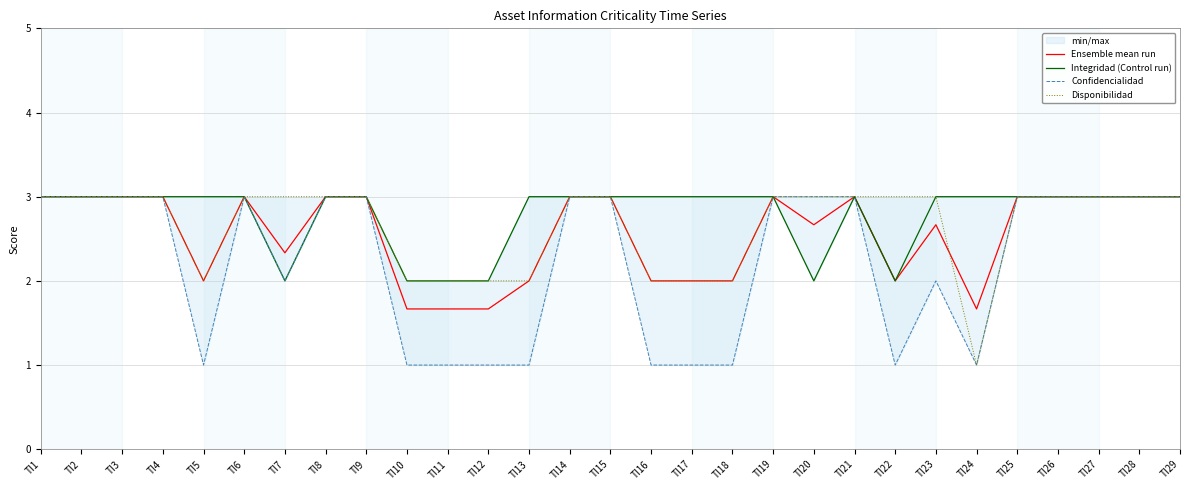

The Disponibilidad series shows 3.0 at TI8. True or false?

True